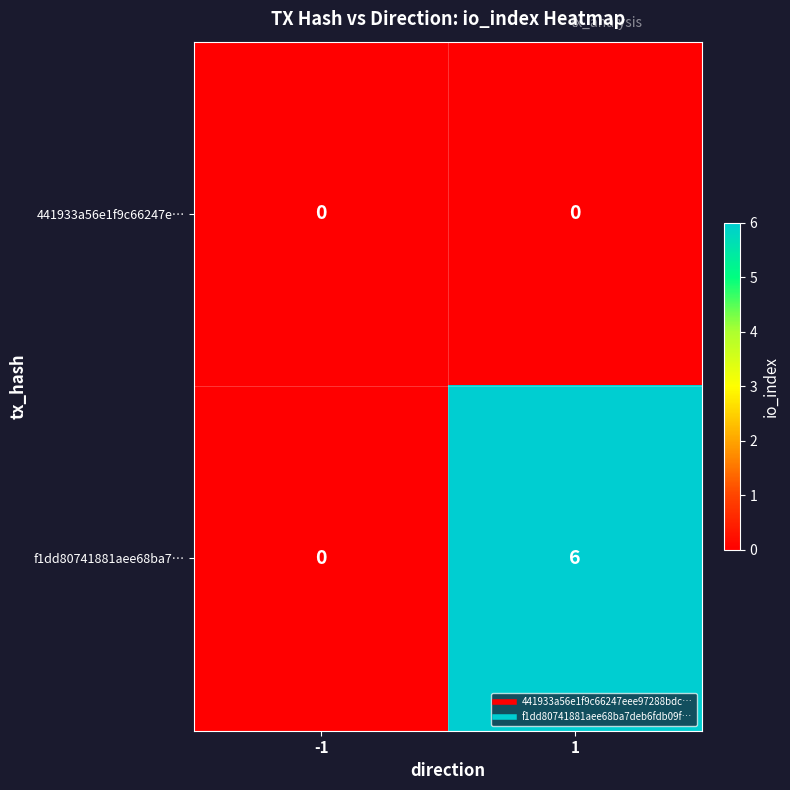

What is the difference between the maximum and minimum values in the f1dd80741881aee68ba7… series?

6